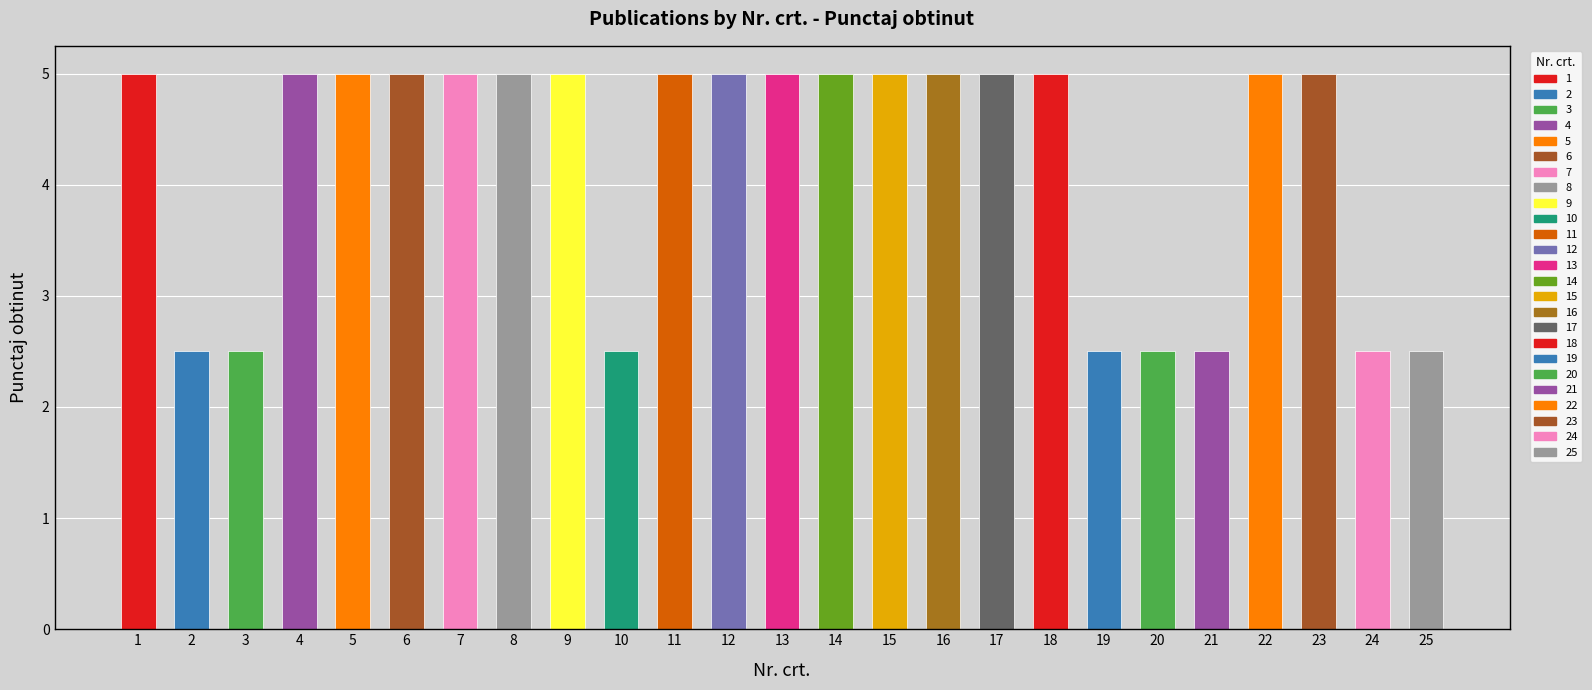

Is it true that the value at 9 is 1.2?

False